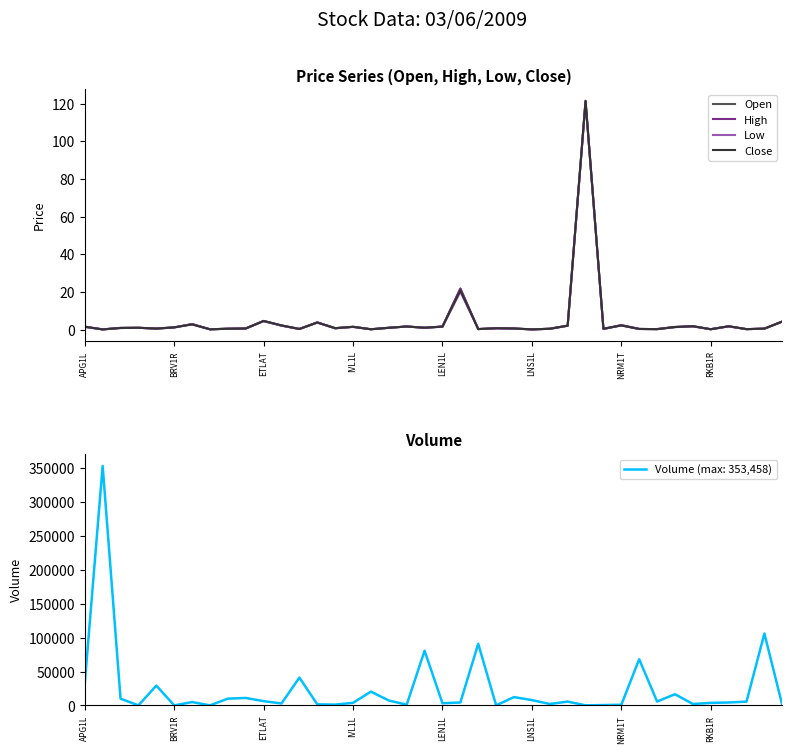

What is the highest value of the Low series?

121.0